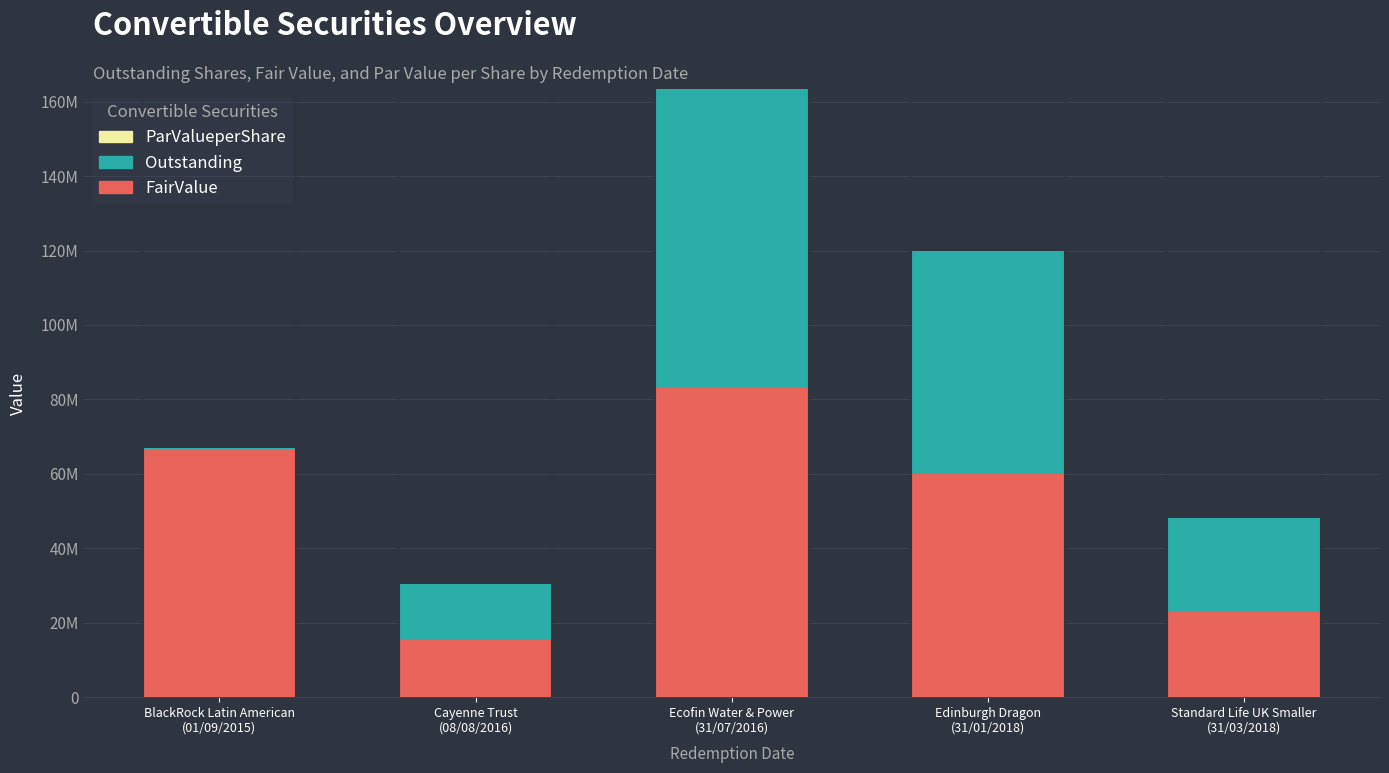

Does the chart contain stacked bars?

Yes